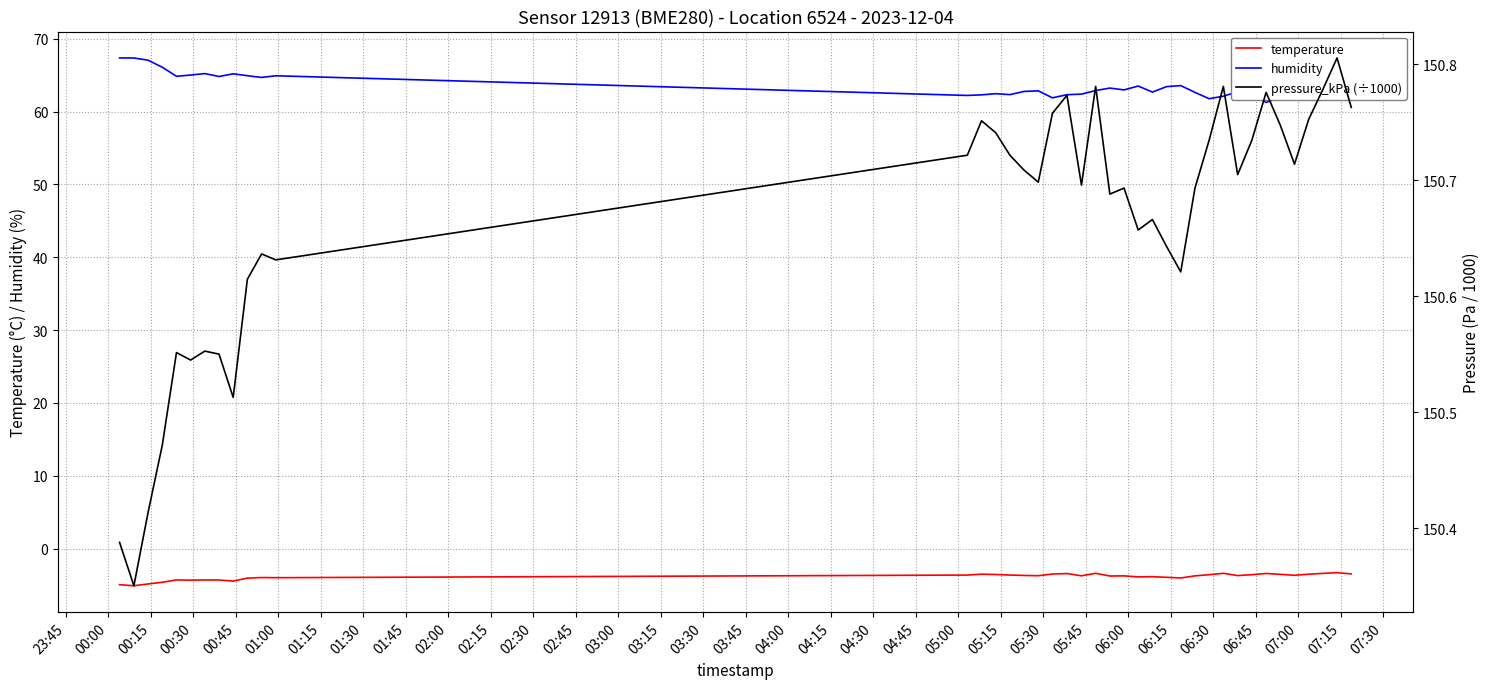

Reading left to right, list all the values displayed in this chart.

temperature: -5.0	-5.1	-4.8	-4.6	-4.3	-4.3	-4.3	-4.3	-4.5	-4.0	-4.0	-4.0	-3.6	-3.5	-3.5	-3.6	-3.7	-3.7	-3.5	-3.4	-3.7	-3.4	-3.8	-3.7	-3.9	-3.9	-3.9	-4.0	-3.7	-3.6	-3.4	-3.7	-3.6	-3.4	-3.5	-3.7	-3.5	-3.4	-3.3	-3.5
humidity: 67.4	67.4	67.1	66.1	64.9	65.0	65.2	64.8	65.2	64.9	64.7	64.9	62.2	62.3	62.5	62.3	62.8	62.9	61.9	62.3	62.4	62.9	63.2	63.0	63.5	62.7	63.4	63.6	62.6	61.8	62.1	62.7	62.4	61.3	62.0	62.3	61.6	61.7	61.6	62.1
pressure_kPa (÷1000): 150.4	150.4	150.4	150.5	150.6	150.5	150.6	150.5	150.5	150.6	150.6	150.6	150.7	150.8	150.7	150.7	150.7	150.7	150.8	150.8	150.7	150.8	150.7	150.7	150.7	150.7	150.6	150.6	150.7	150.7	150.8	150.7	150.7	150.8	150.7	150.7	150.8	150.8	150.8	150.8